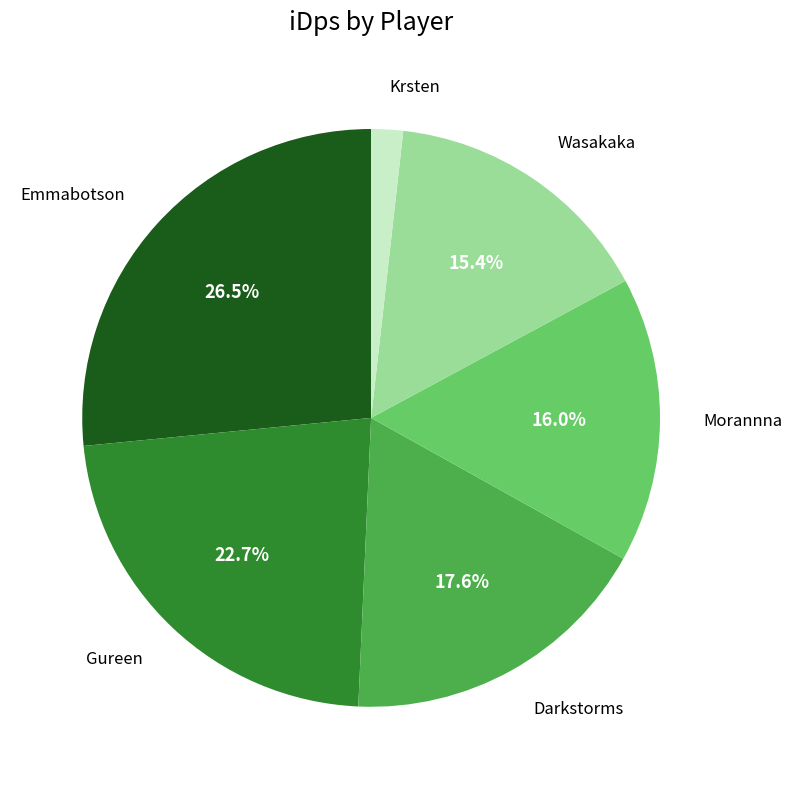

Is there any slice that represents more than half of the pie?

No